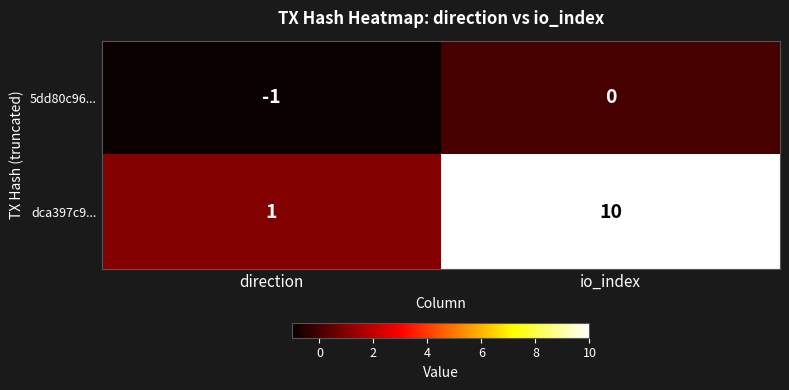

Count the number of categories in the chart.

2